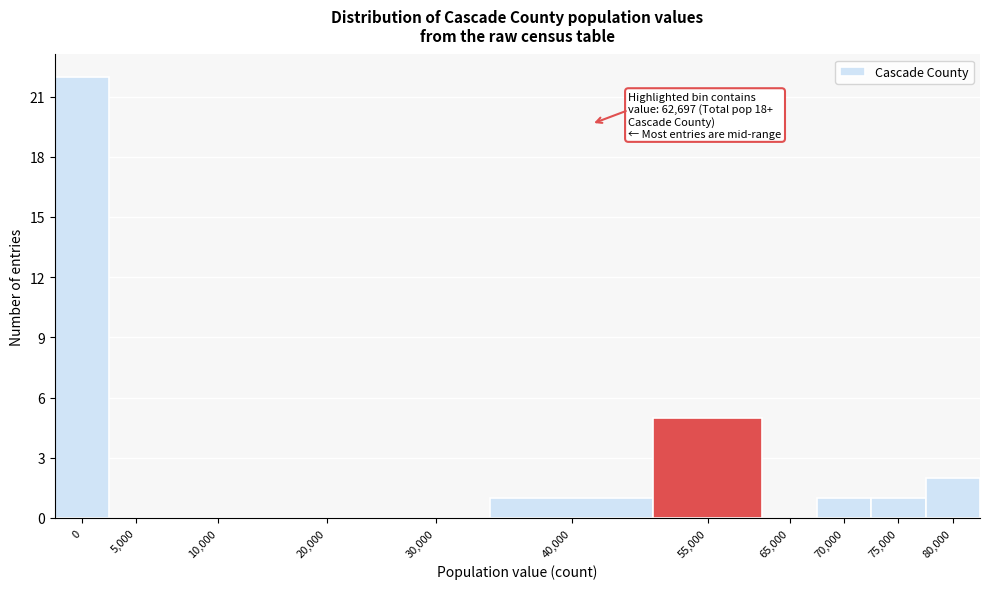

Reading right to left, extract all data points from this chart.

80,000=2	75,000=1	70,000=1	65,000=0	55,000=5	40,000=1	30,000=0	20,000=0	10,000=0	5,000=0	0=22